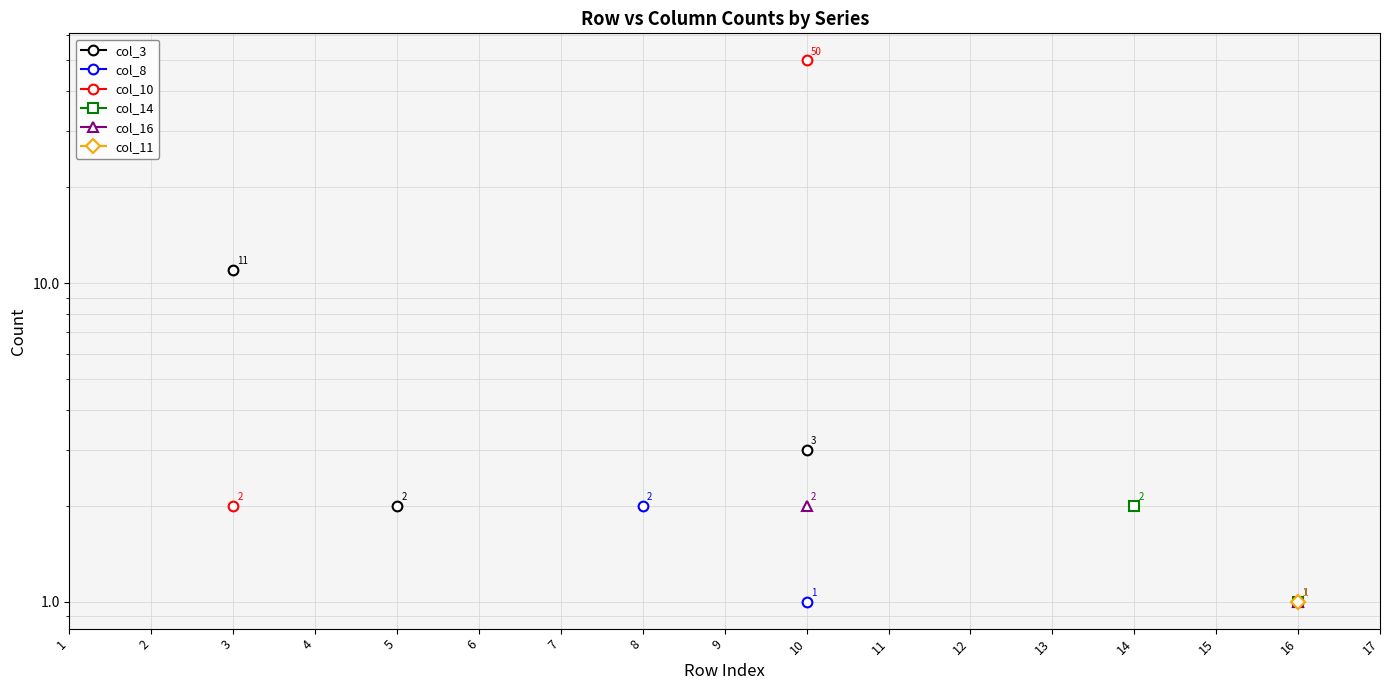

True or false: col_14 has more than 1 points higher than both neighbors.

False